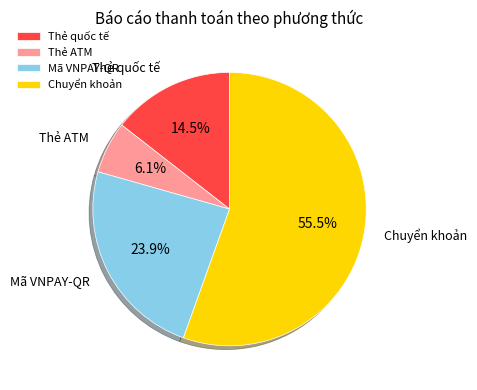

To the nearest percent, what is the difference between the largest and smallest slice percentages?

49%